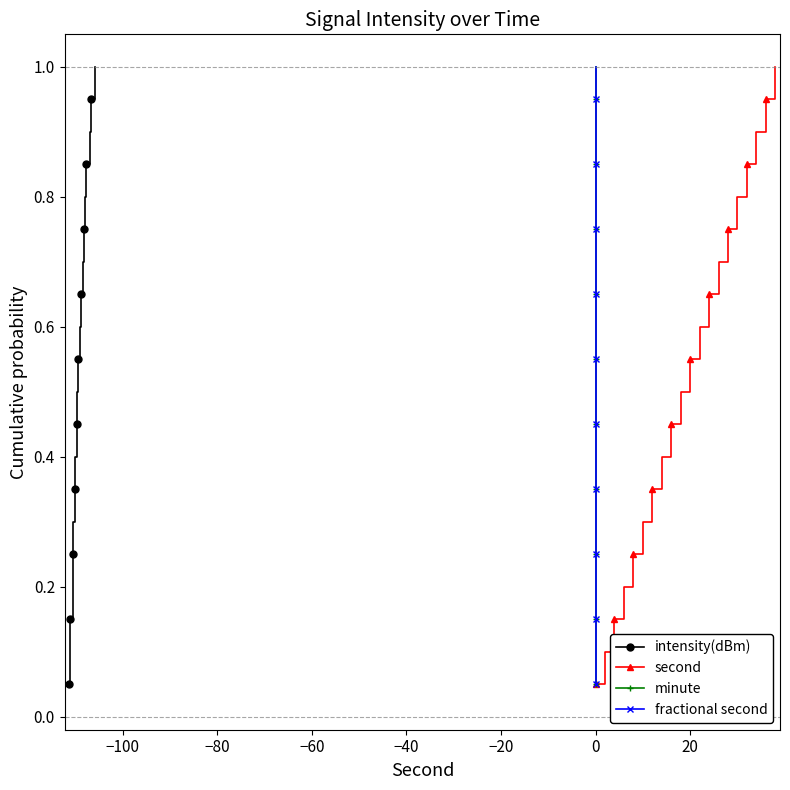

List the series in order of their peak value, highest first.

intensity(dBm), second, minute, fractional second